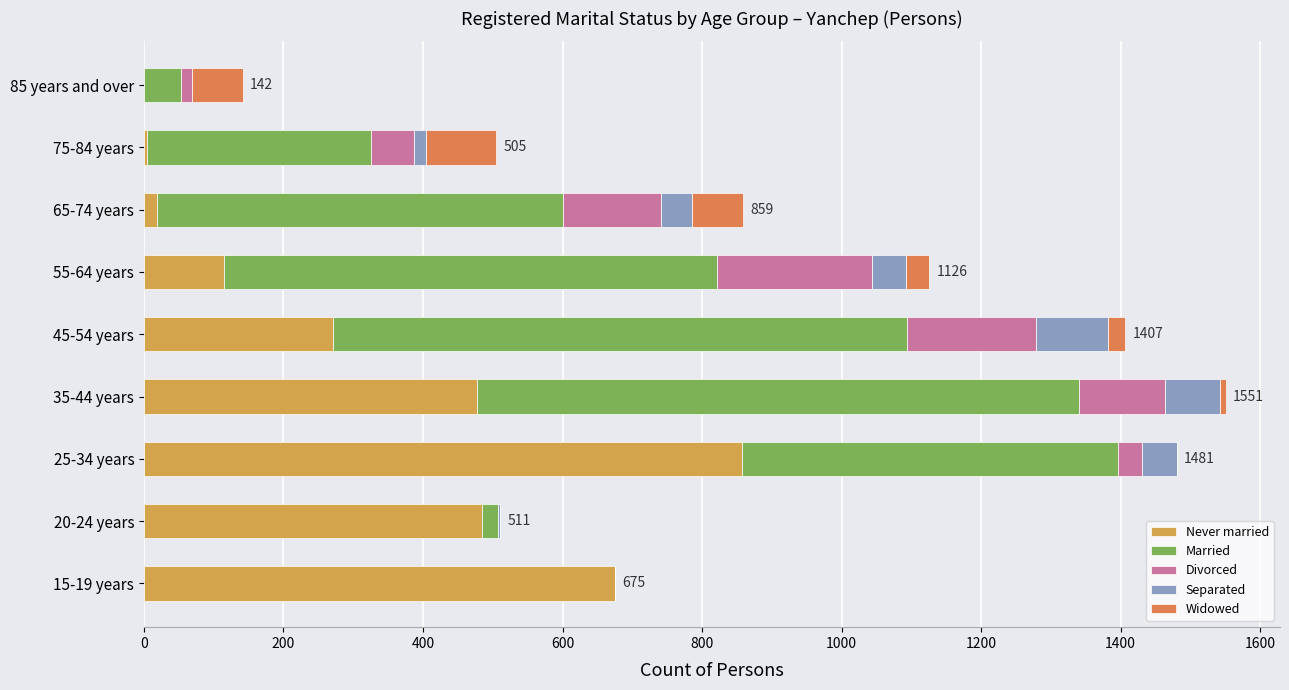

Which series has the largest total across all categories?

Married